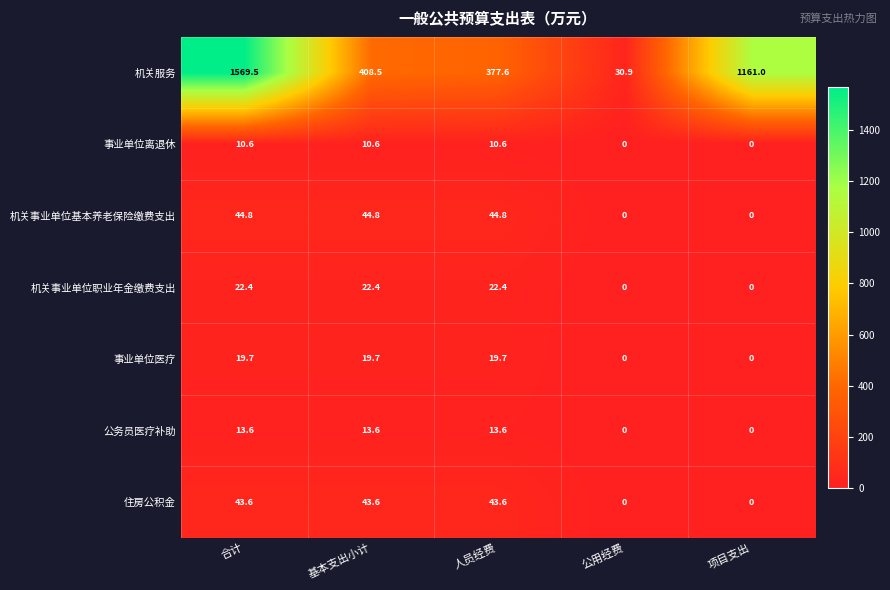

Is it true that 机关服务 equals 1161.0 at 项目支出?

True